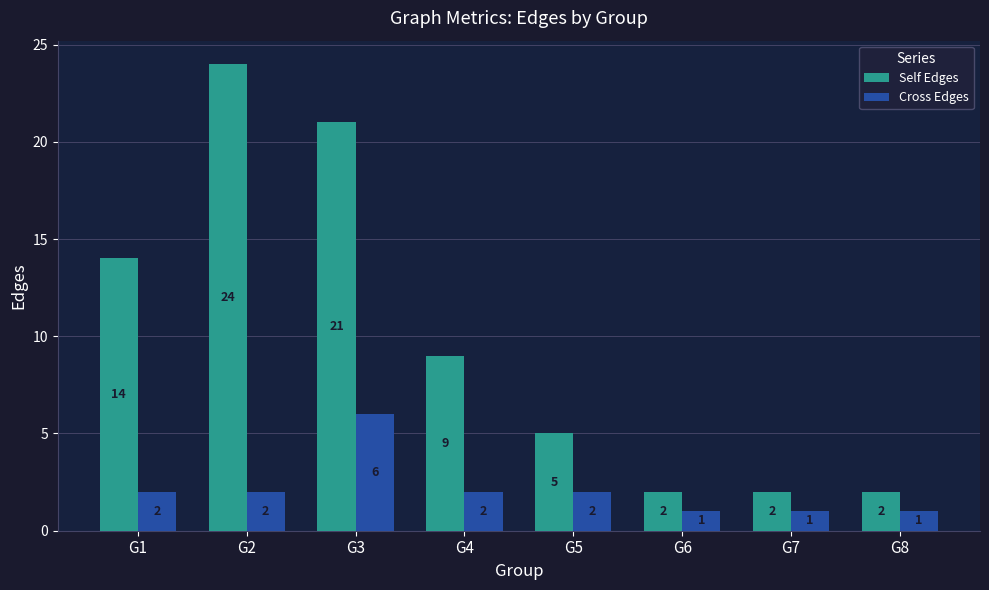

Count the Self Edges values in the range 2 to 21.

7